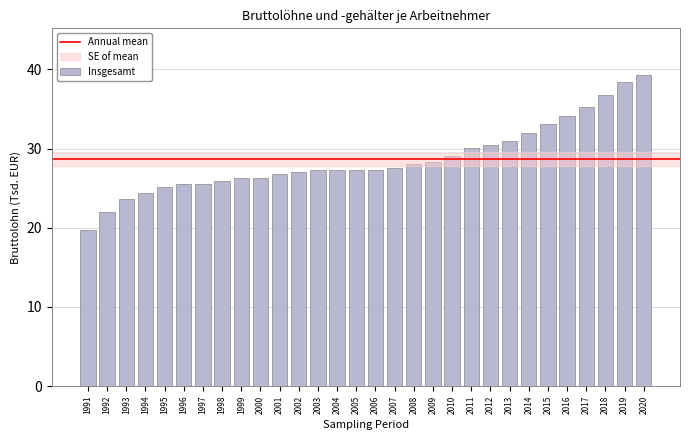

What is the value of the 3rd bar from the left?

23.6